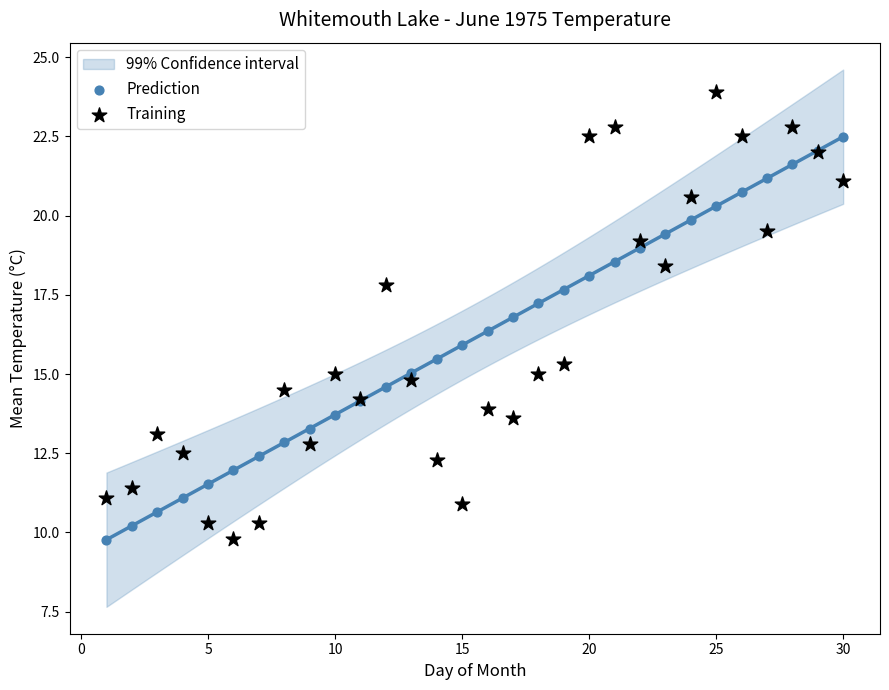

Which series contains the highest Y value?

Training